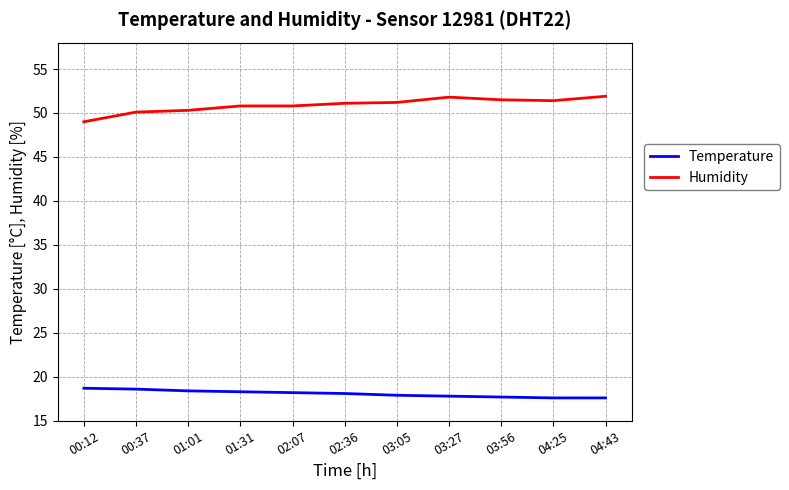

Does the chart have visible grid lines?

Yes